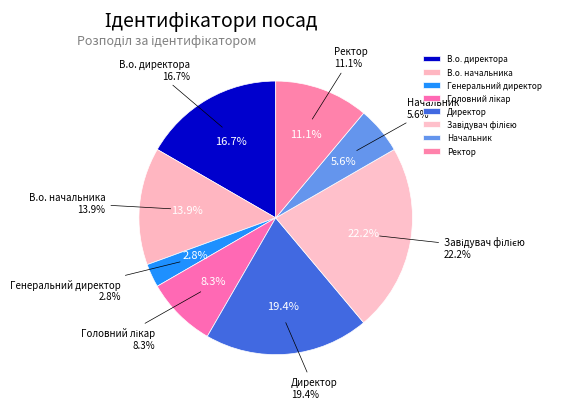

To the nearest percent, what percentage of the pie is Головний лікар?

8%